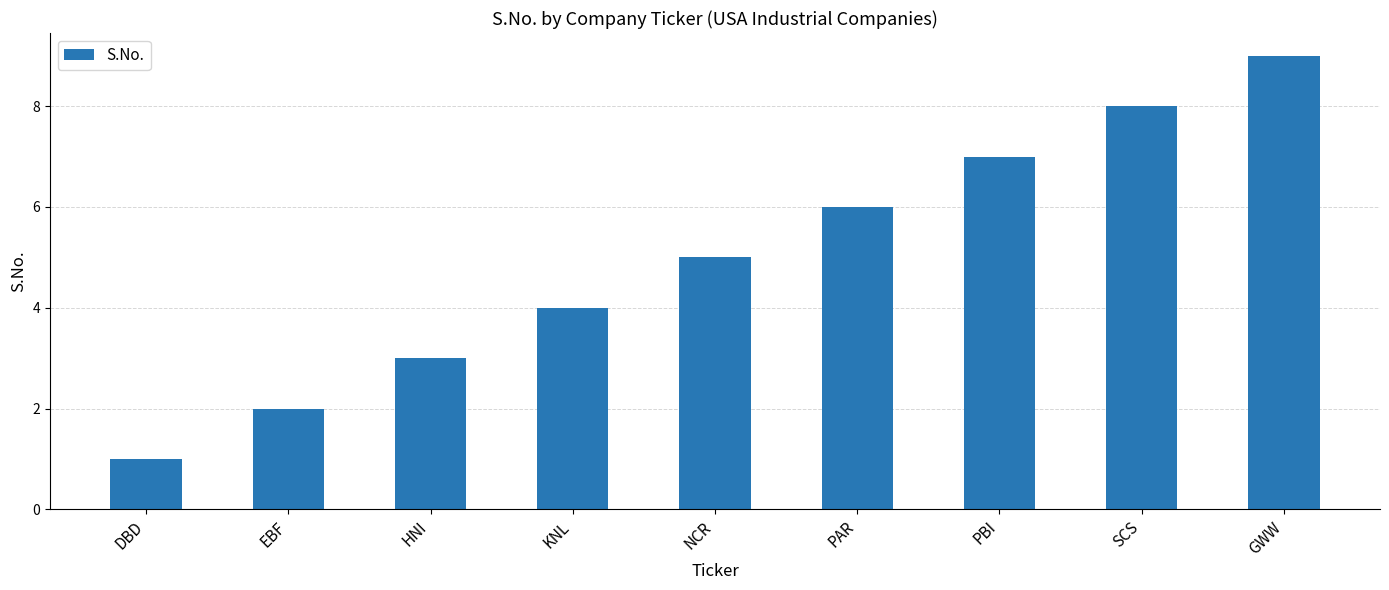

What is the greatest value displayed?

9